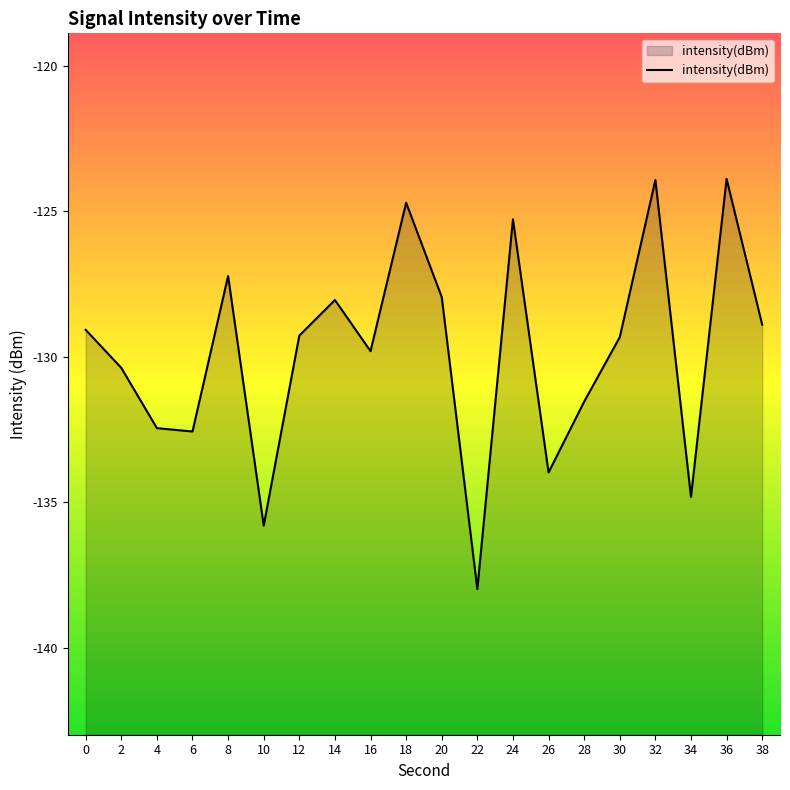

What is the value of the 6th point from the left?

-135.8